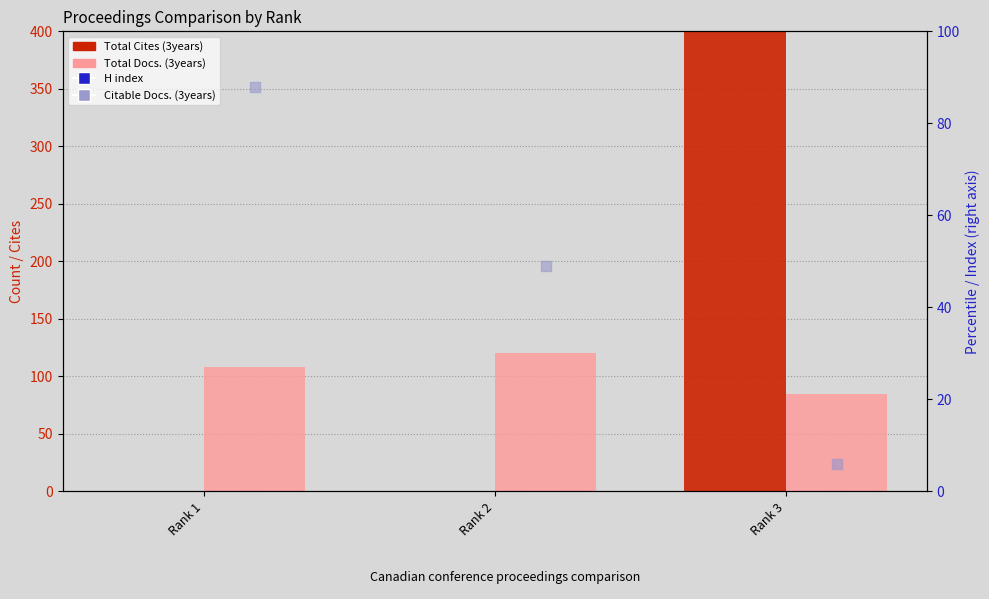

Which series has the largest total across all categories?

Total Cites (3years)